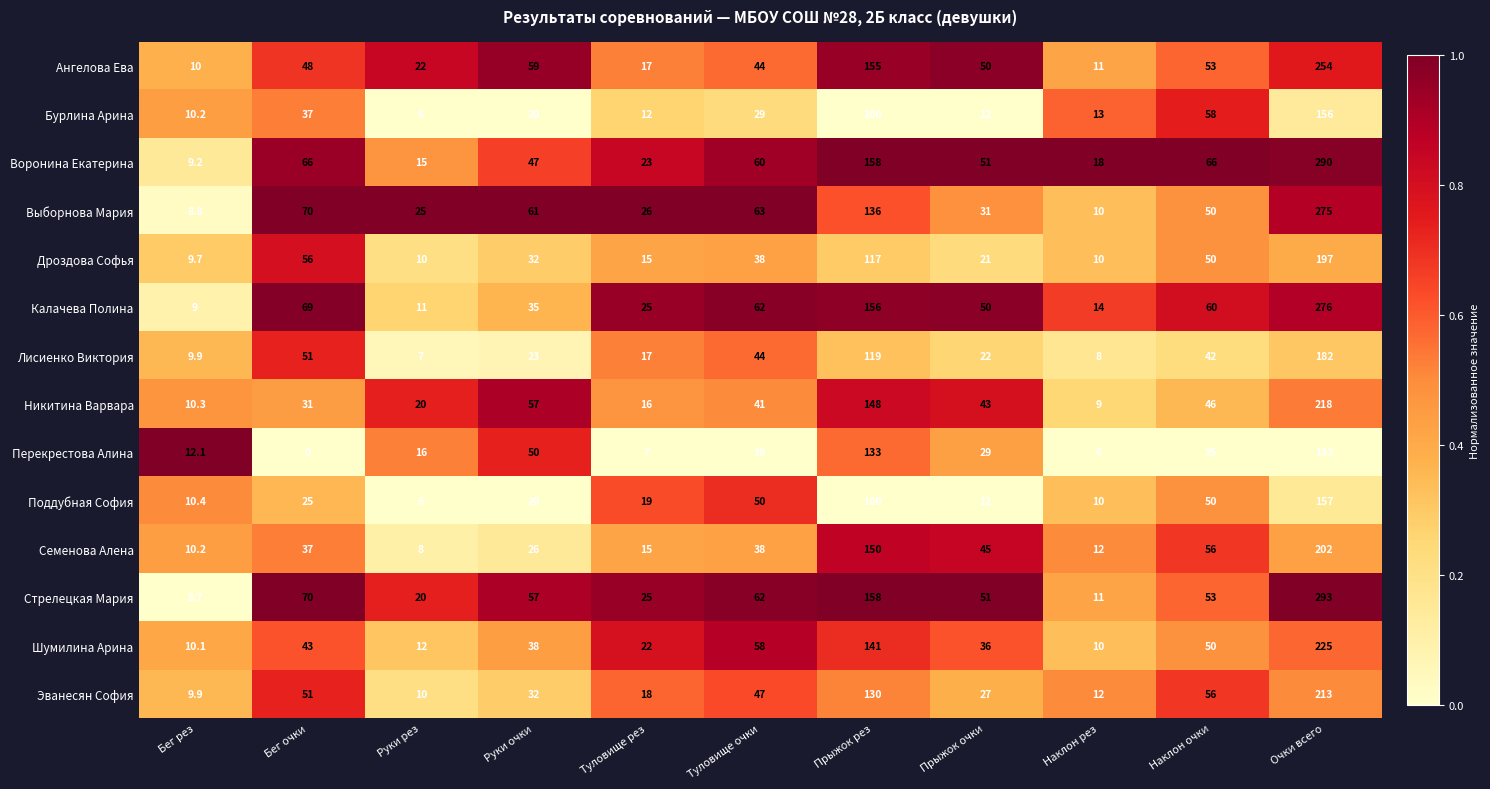

Is it true that Семенова Алена equals 56.0 at Наклон очки?

True